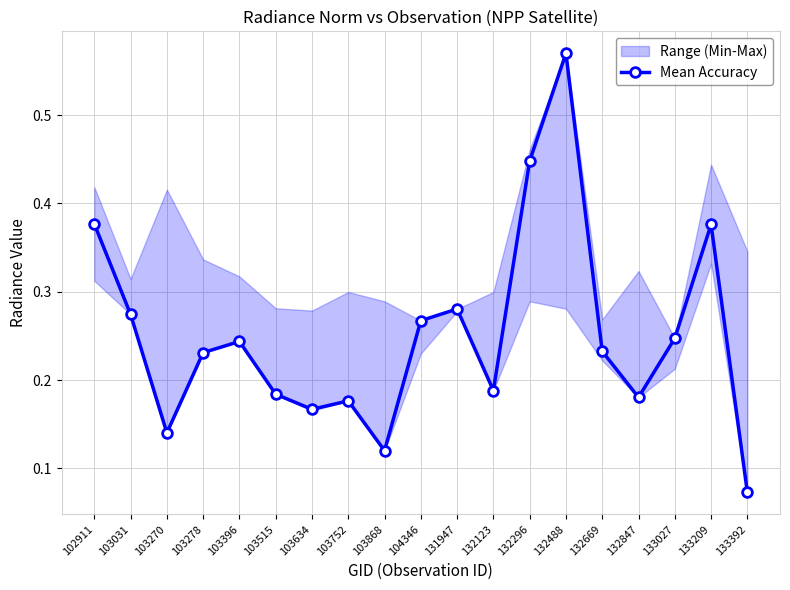

Reading right to left, extract all data points from this chart.

0.1	0.4	0.2	0.2	0.2	0.6	0.4	0.2	0.3	0.3	0.1	0.2	0.2	0.2	0.2	0.2	0.1	0.3	0.4